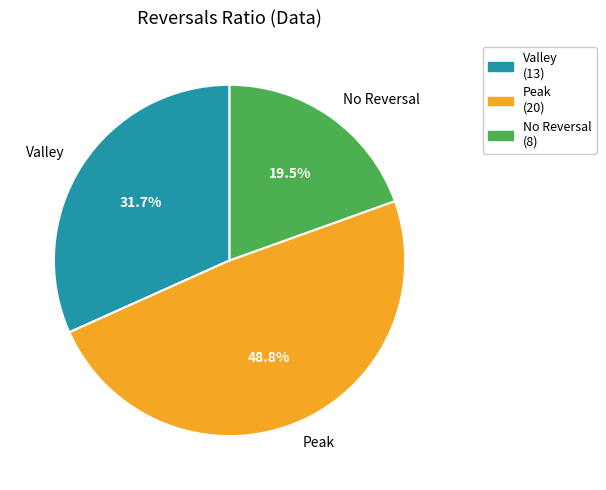

Count the number of slices in the pie.

3